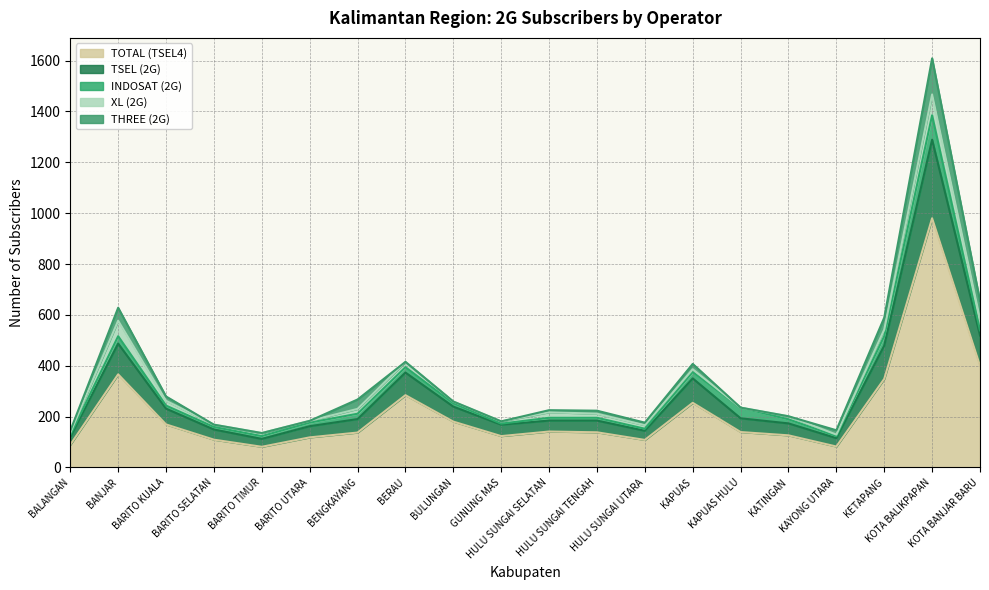

At how many categories does at least one series exceed 859?

1